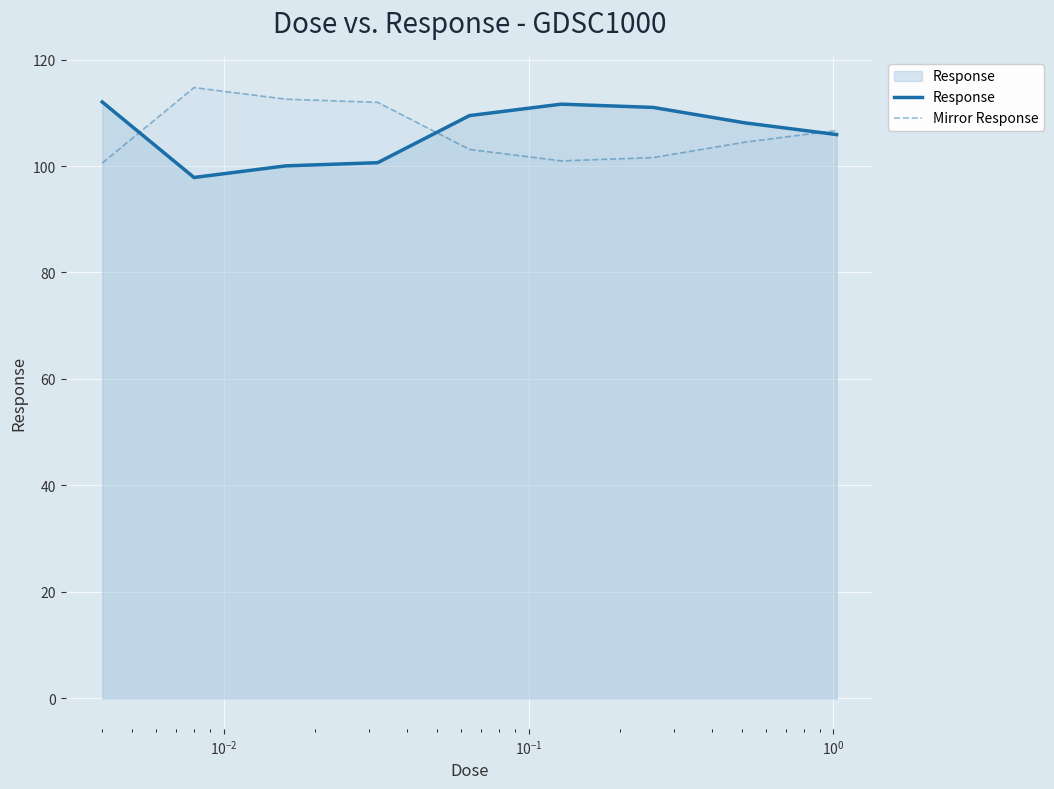

At how many categories does at least one series exceed 99?

9